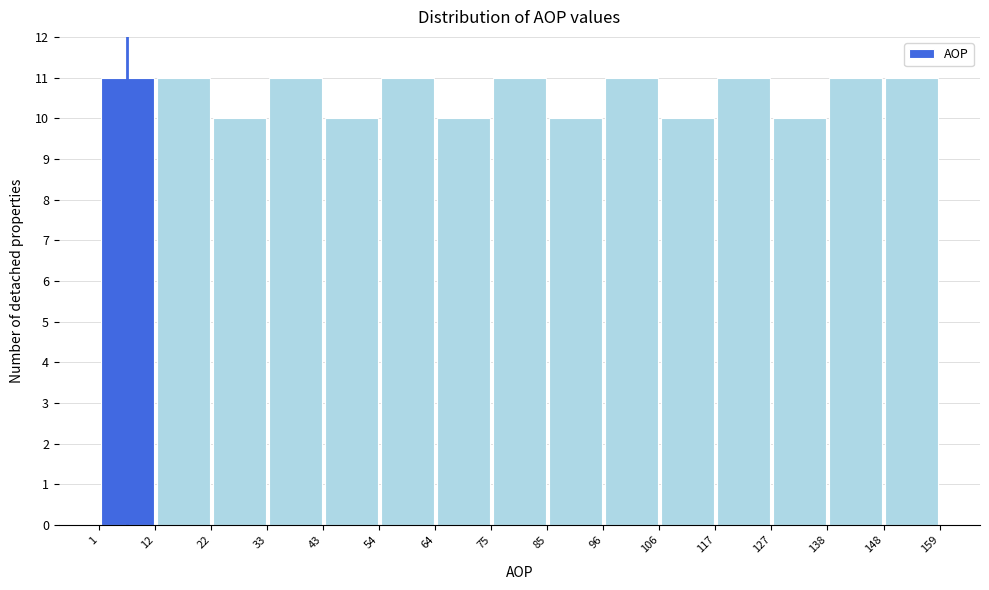

How tall is the bar that spans 33 to 43 on the x-axis? The values are not printed on the chart, so give them approximately, as read against the axis.

11